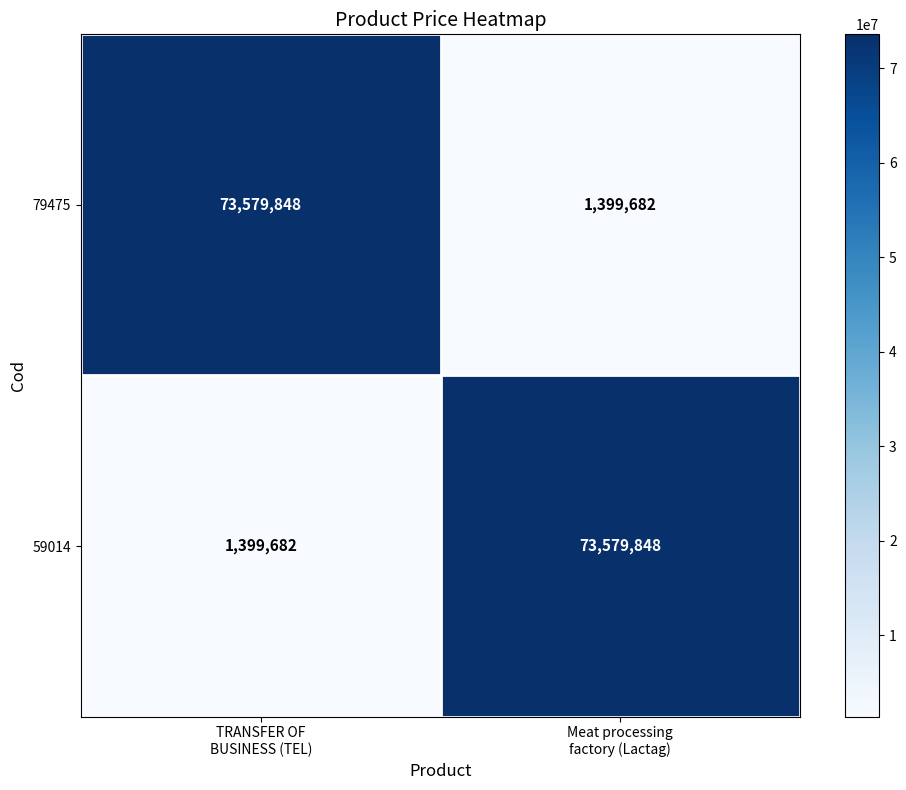

What is the maximum value shown in the chart?

73579848